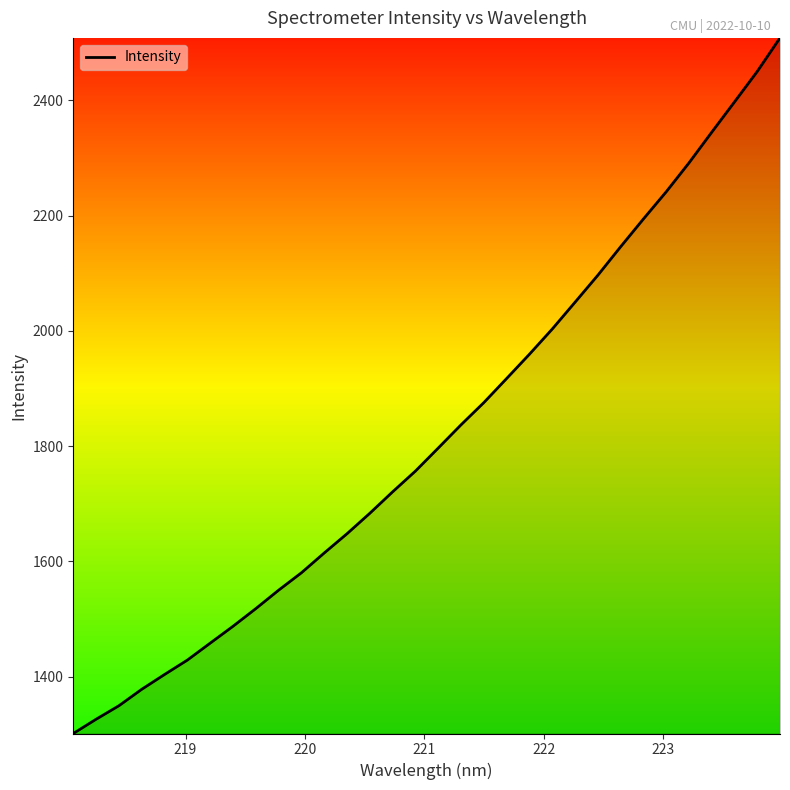

What is the difference between the maximum and minimum values?

1207.2